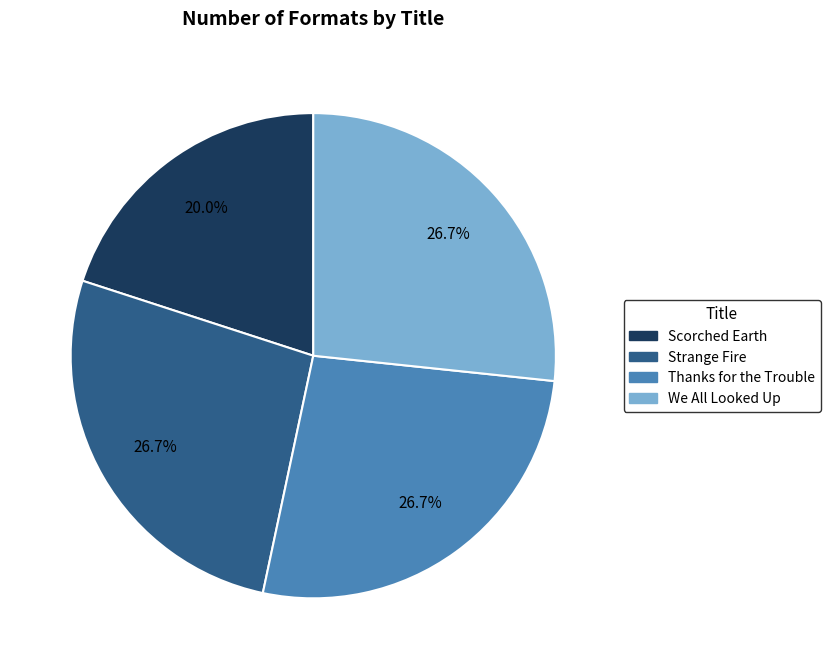

To the nearest percent, what is the average slice percentage?

25%